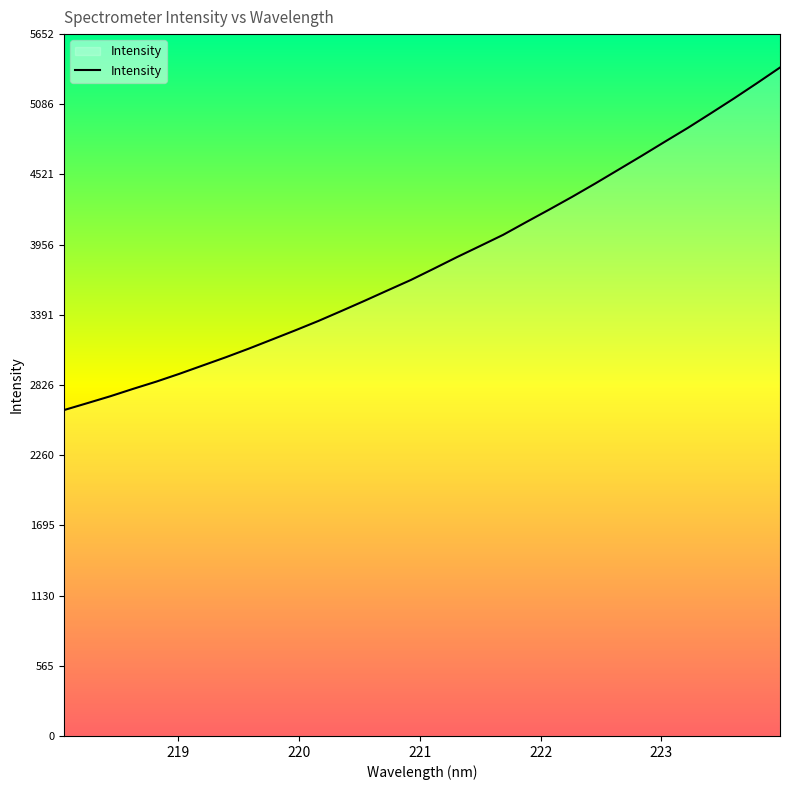

Reading left to right, what are all the values shown in this chart?

2624.9	2680.1	2736.0	2796.3	2854.4	2917.4	2983.9	3050.3	3120.0	3193.0	3266.4	3342.1	3422.6	3504.5	3588.5	3671.8	3763.2	3856.1	3945.5	4035.5	4138.2	4239.3	4342.6	4450.0	4560.6	4671.3	4784.6	4896.5	5014.2	5133.5	5256.8	5383.0